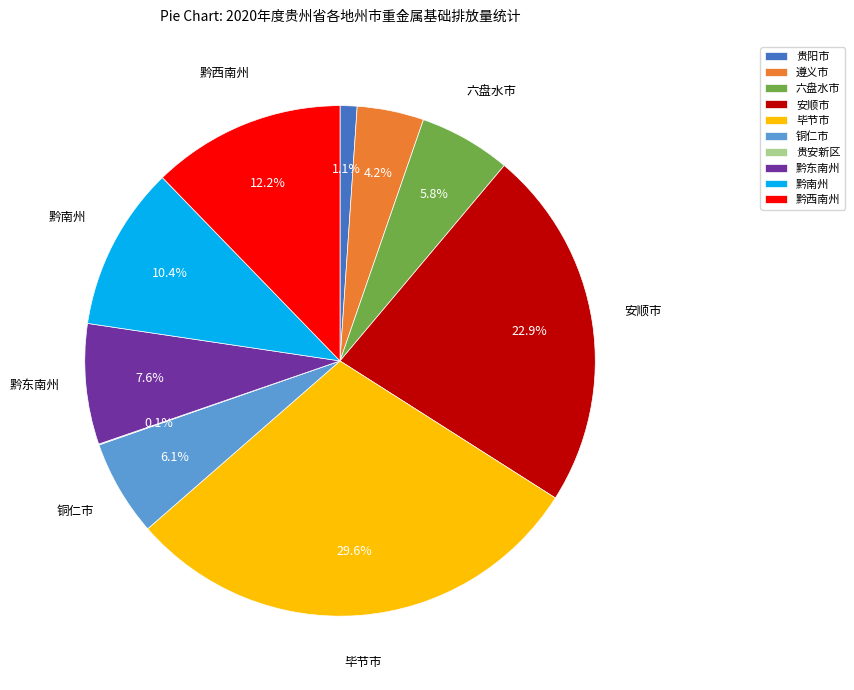

Does any single category account for the majority?

No